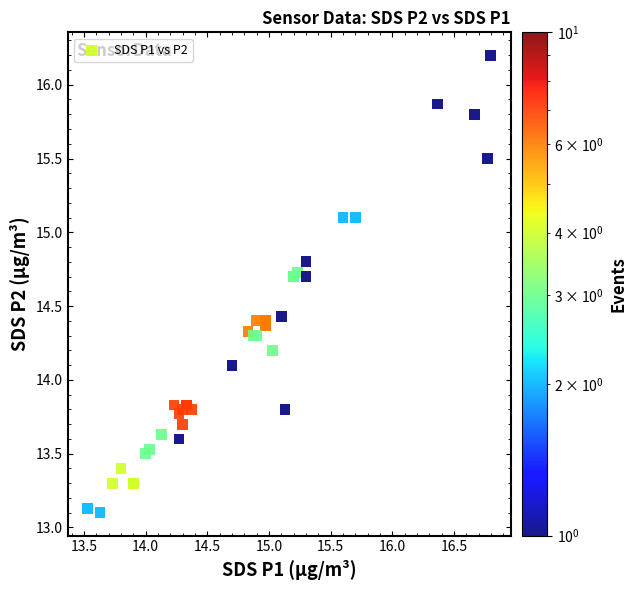

What Y value in the scatter plot is closest to 14?

14.1